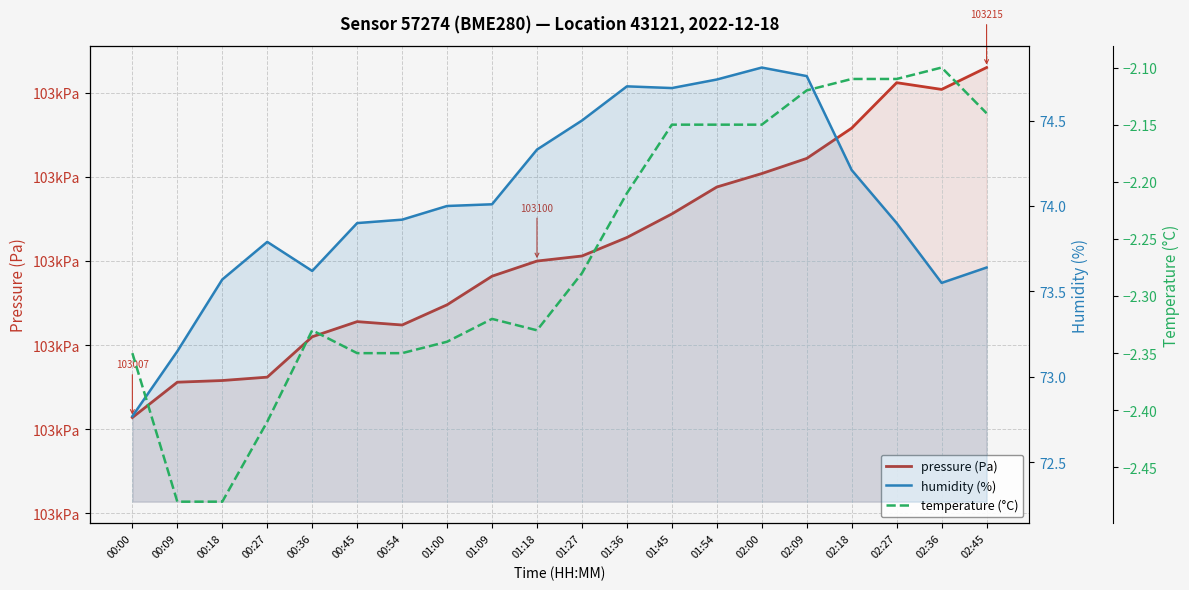

At which label does humidity (%) first exceed 74?

01:09